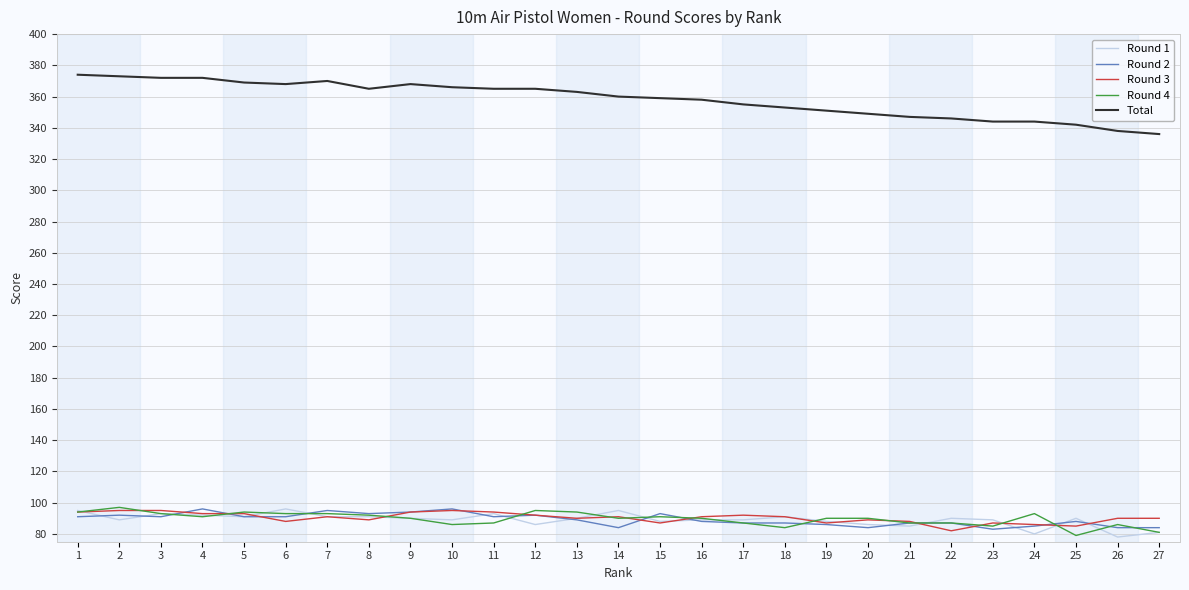

The value of Round 1 at 25 is 90. True or false?

True